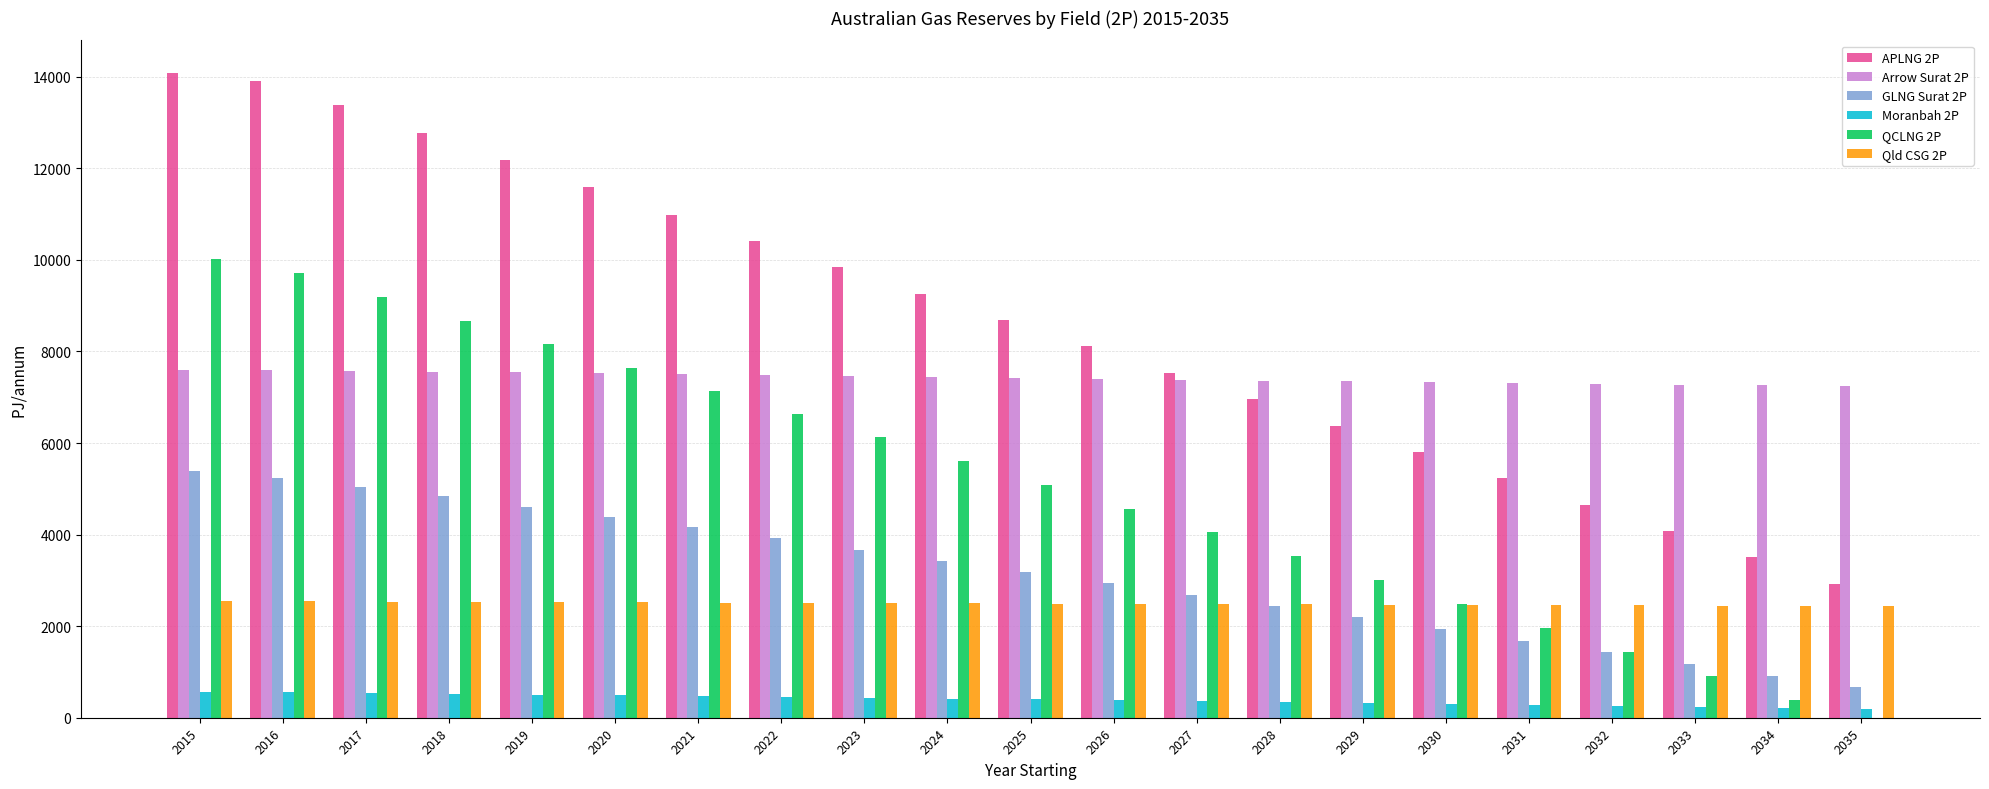

How many distinct data groups are displayed?

6